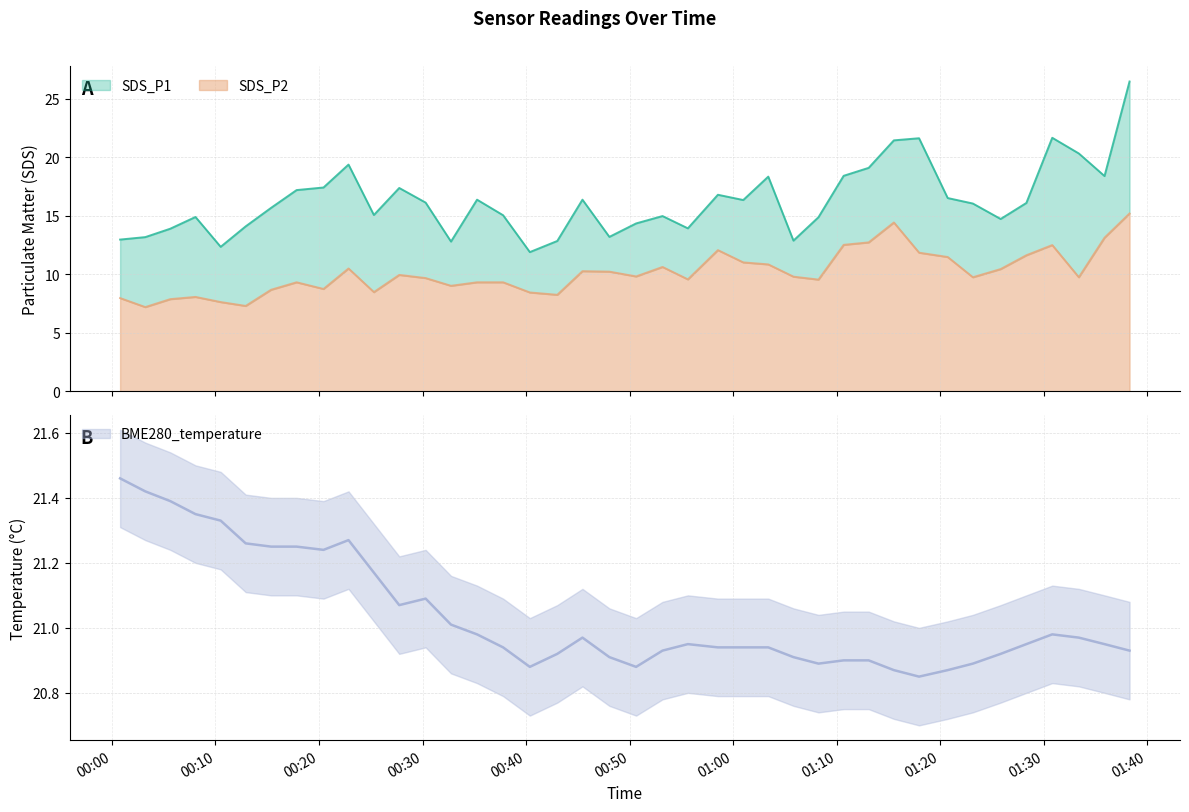

True or false: SDS_P2 and SDS_P1 intersect in this chart.

False